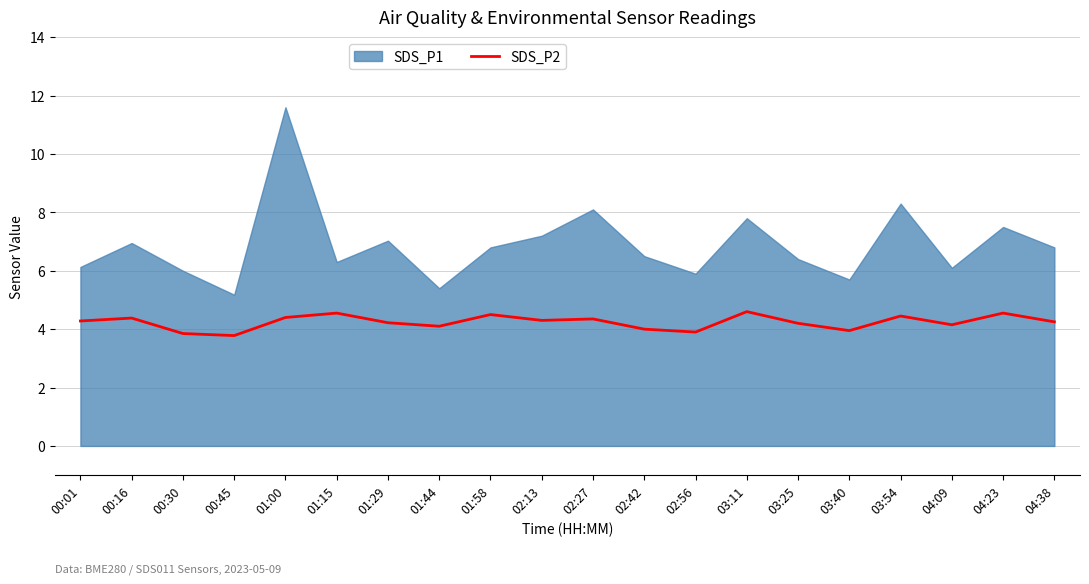

At which category does the data reach its first local valley?

00:45